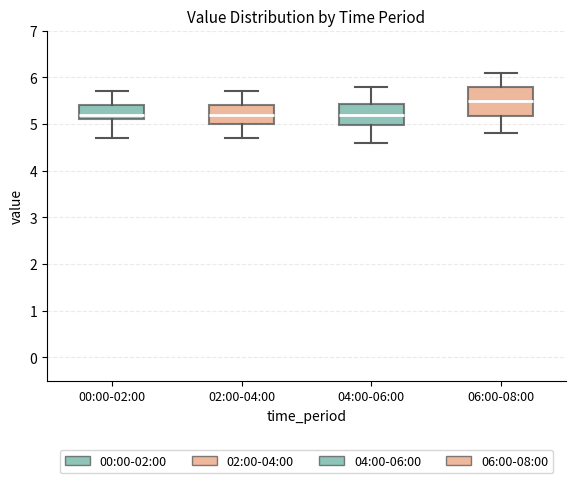

Comparing the boxes themselves (not the whiskers), which one is the tallest?

06:00-08:00